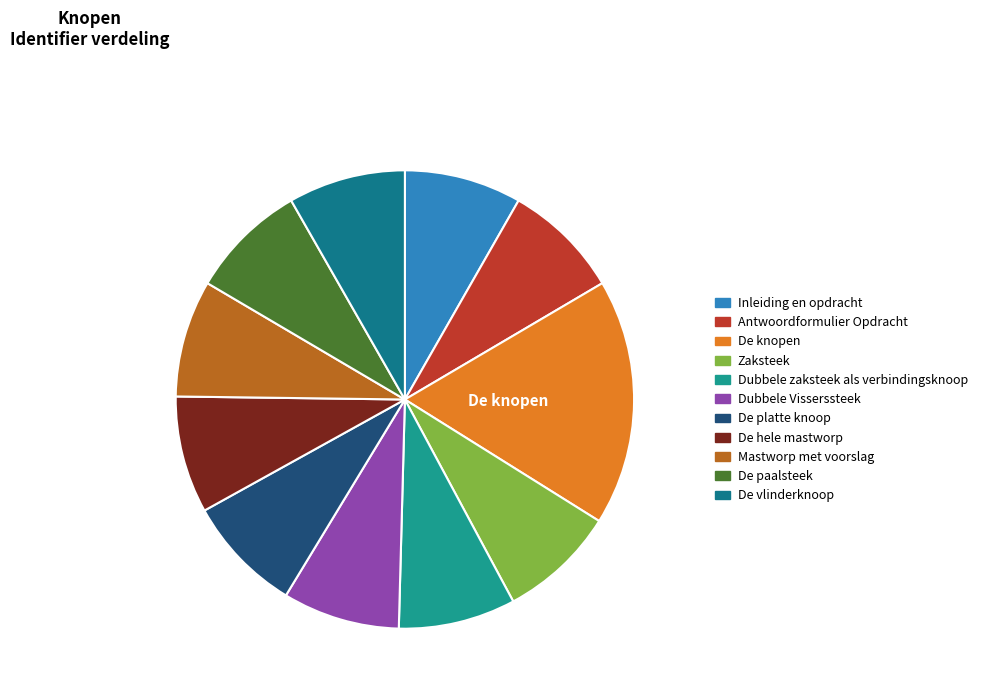

Count the number of slices in the pie.

11